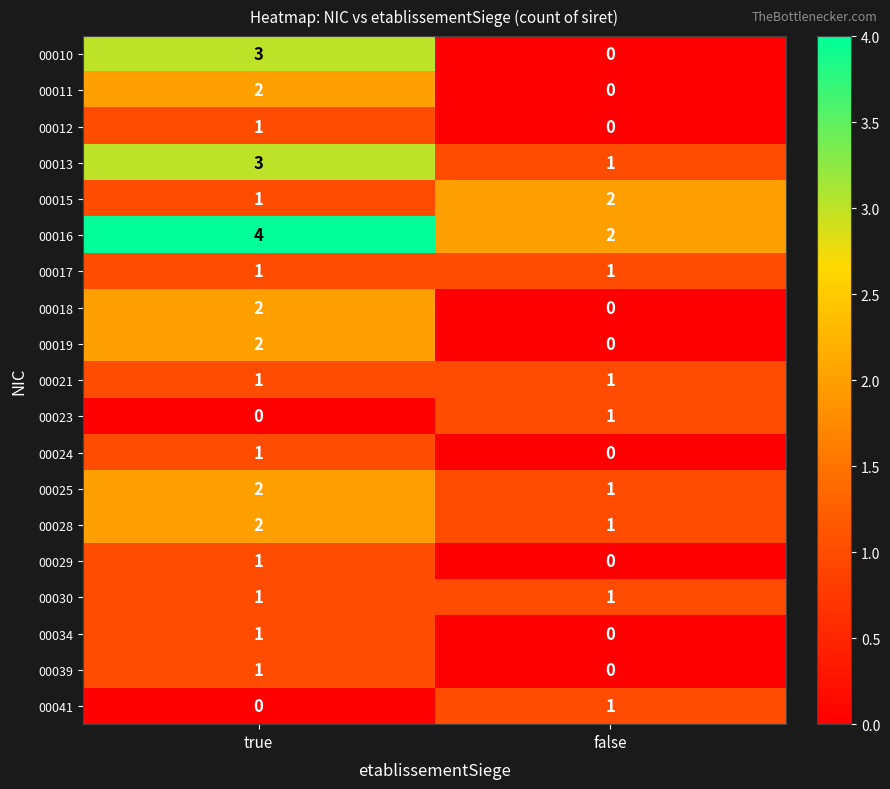

At which label is 00041 closest to 0?

true